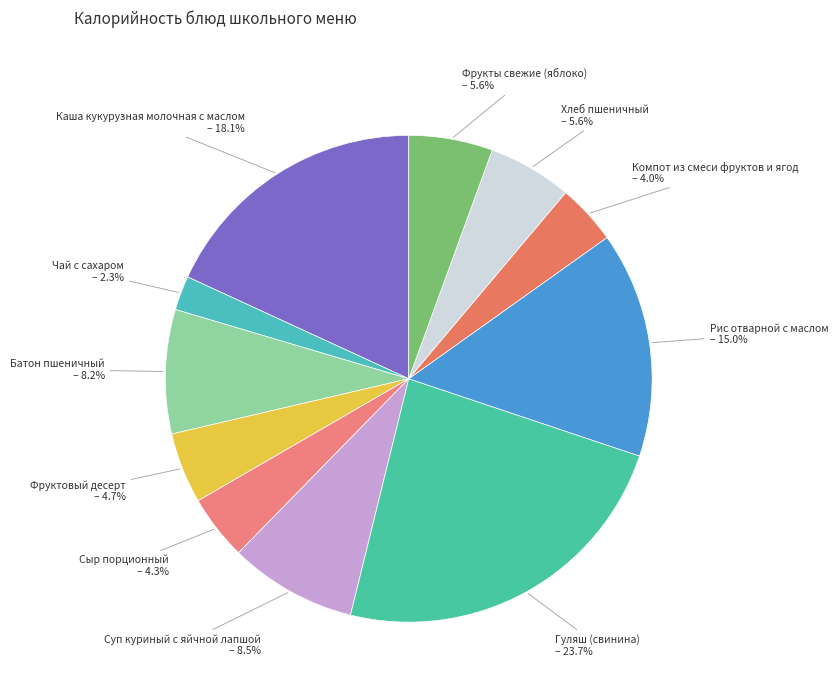

How many slices are in this pie chart?

11